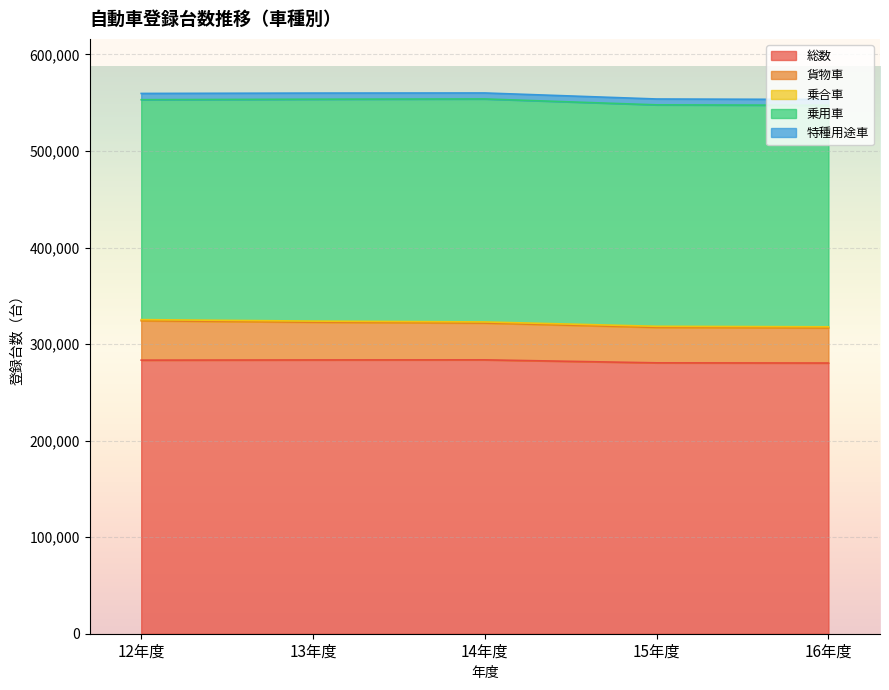

True or false: 特種用途車 and 総数 intersect in this chart.

False